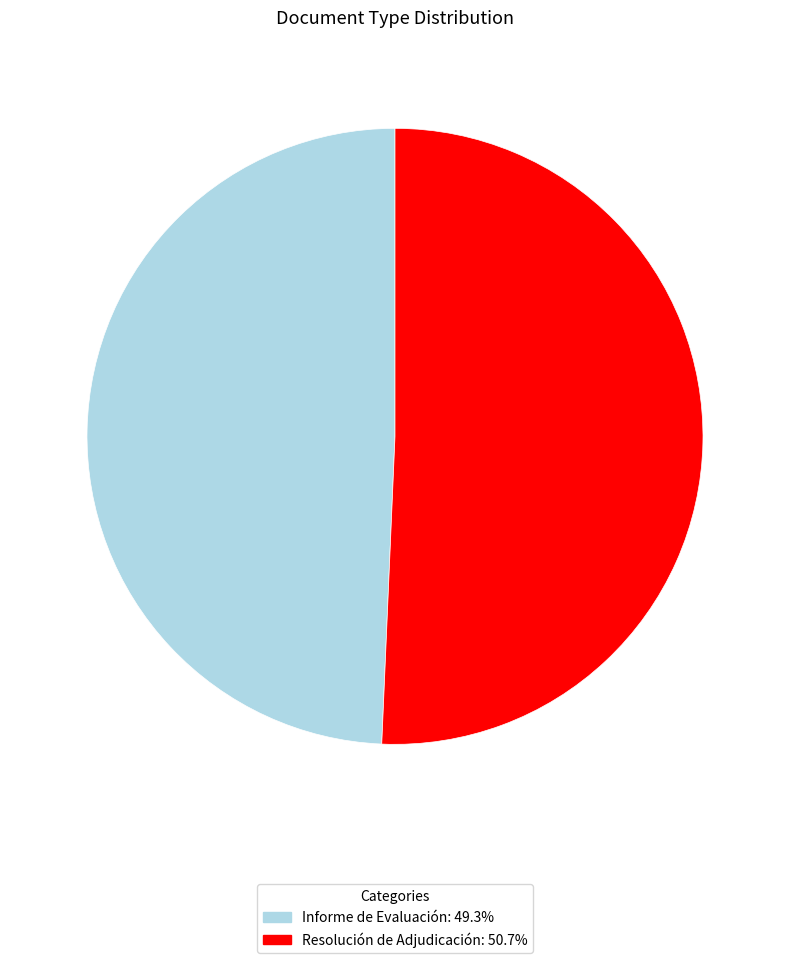

Approximately how many times larger is the value at Informe de Evaluación compared to Resolución de Adjudicación?

1.0